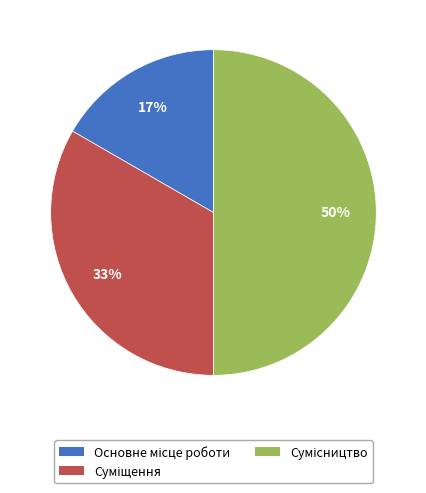

To the nearest percent, what is the average slice percentage?

33%